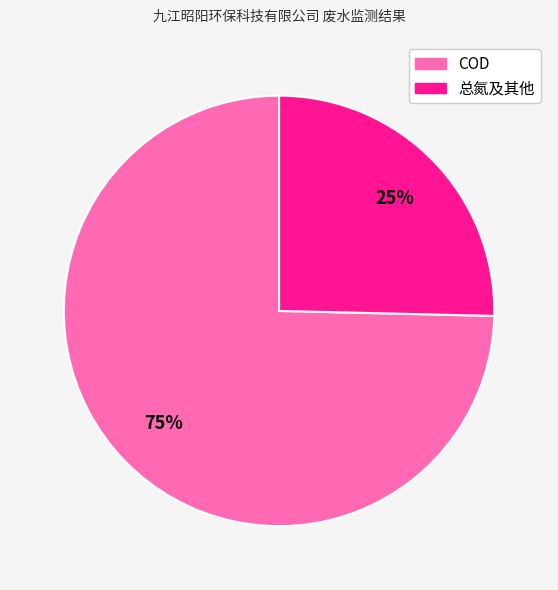

Is there any slice that represents more than half of the pie?

Yes